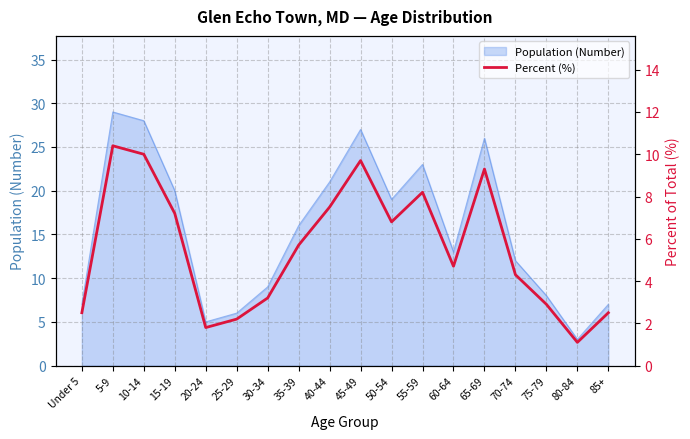

Is it true that Population (Number) equals 6 at 25-29?

True